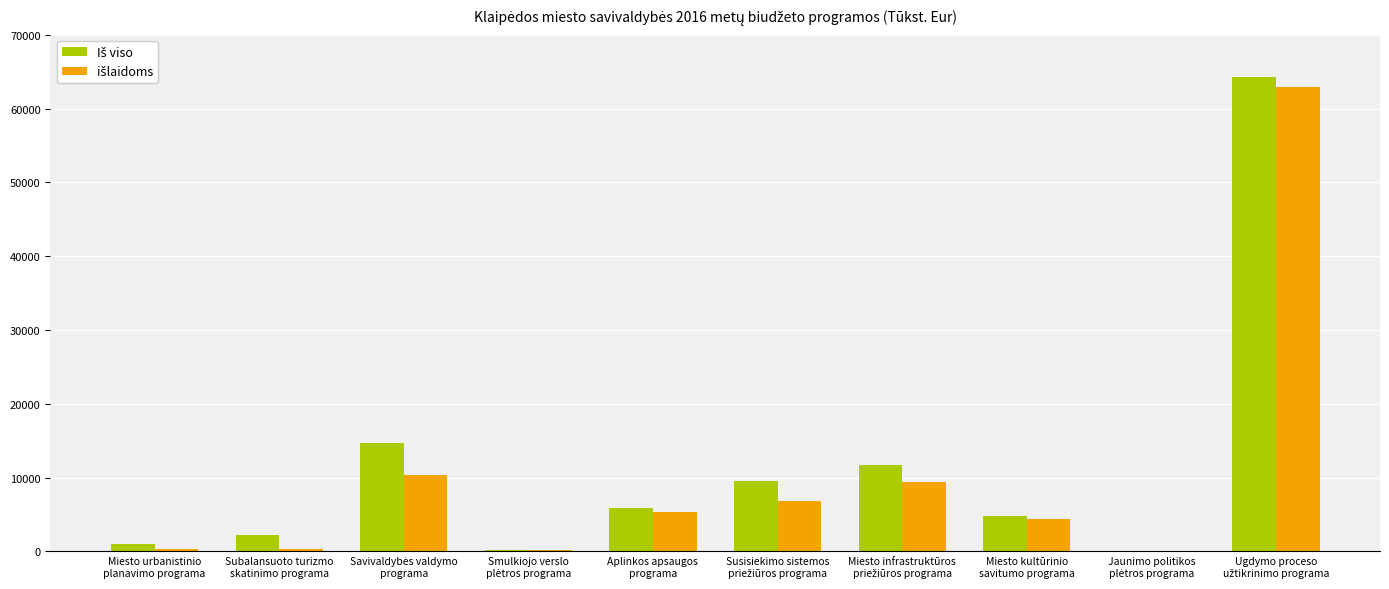

How many data points does each series have?

10